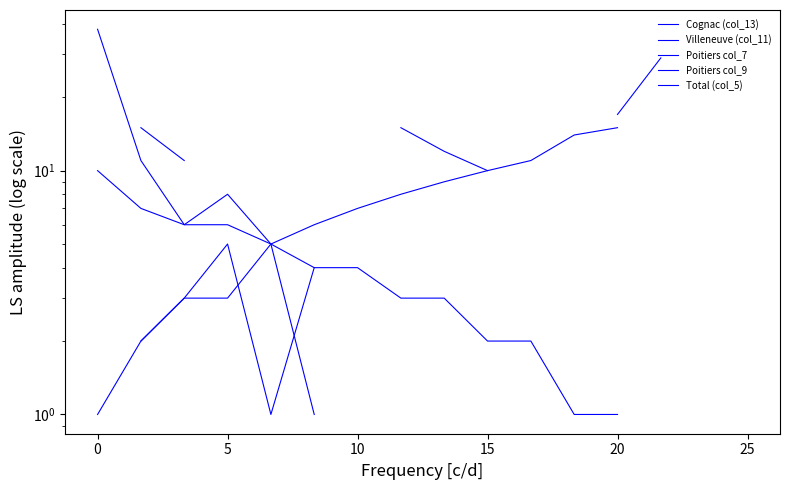

What is the label of the 15th point from the right?

5